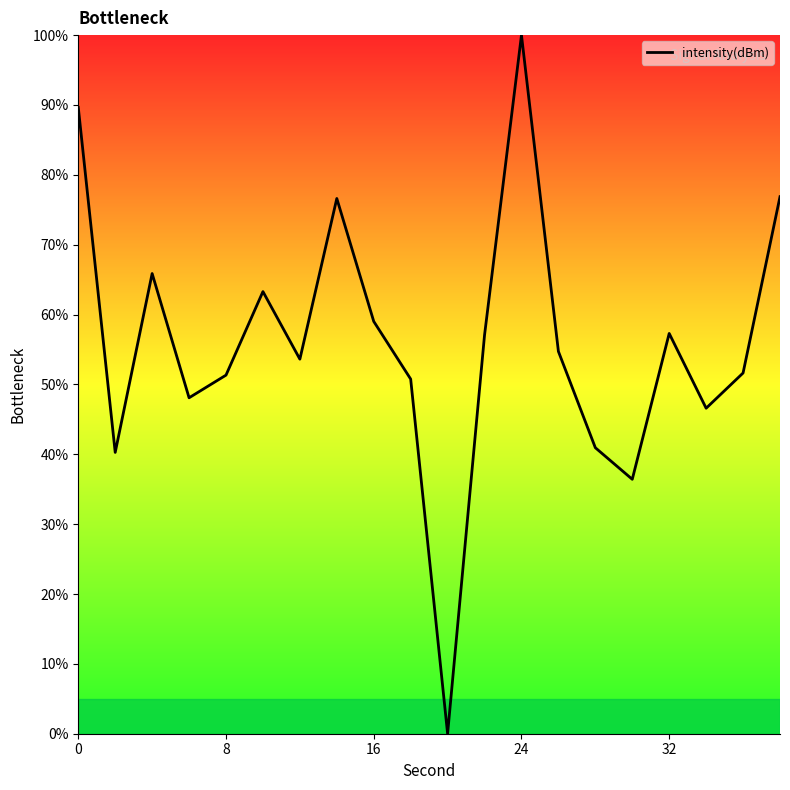

What is the difference between the maximum and minimum values?

100.0